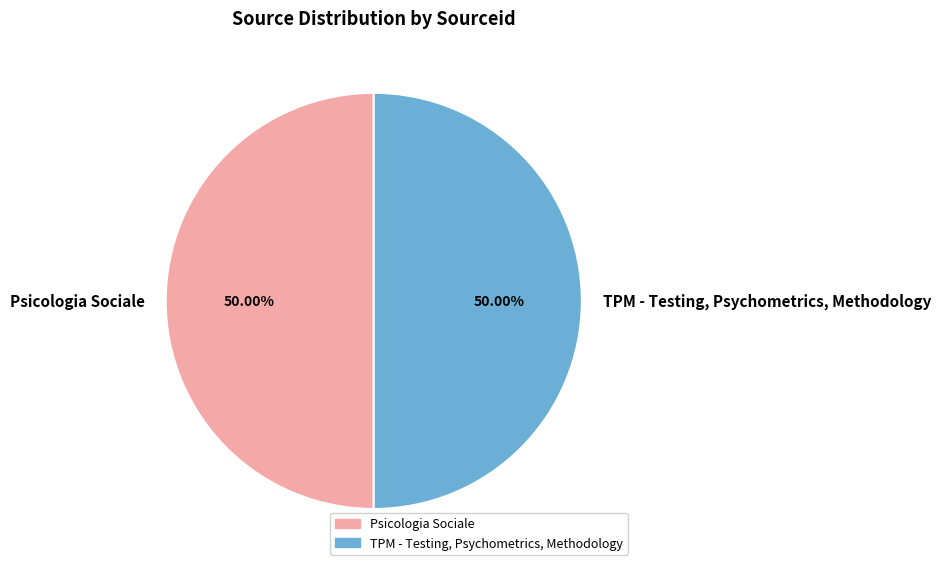

Combined, do TPM - Testing, Psychometrics, Methodology and Psicologia Sociale account for over 50%?

Yes